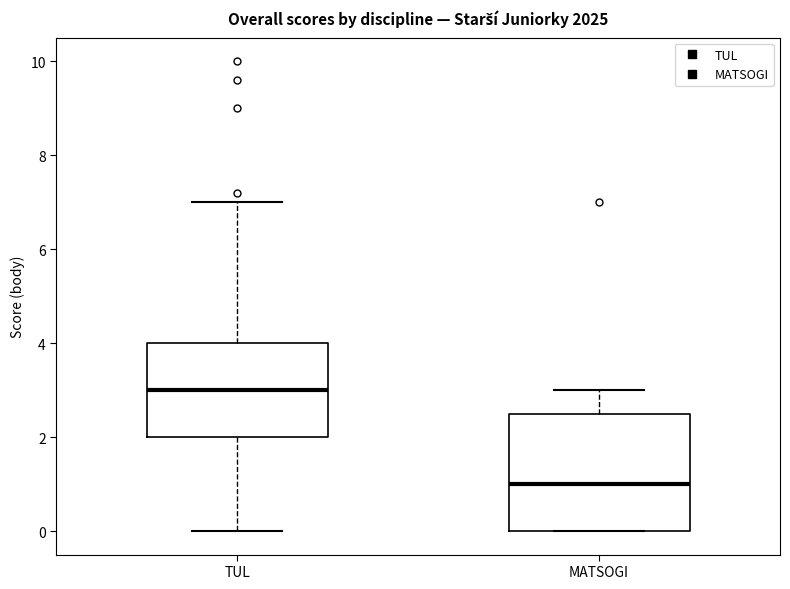

Which box has the highest median line?

TUL